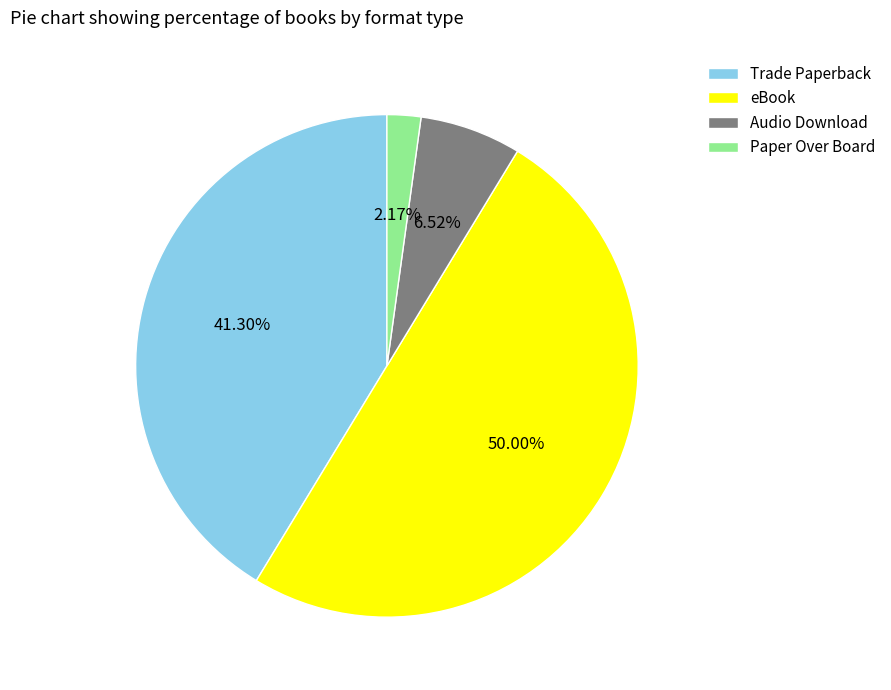

What is the smallest slice in the pie chart?

Paper Over Board